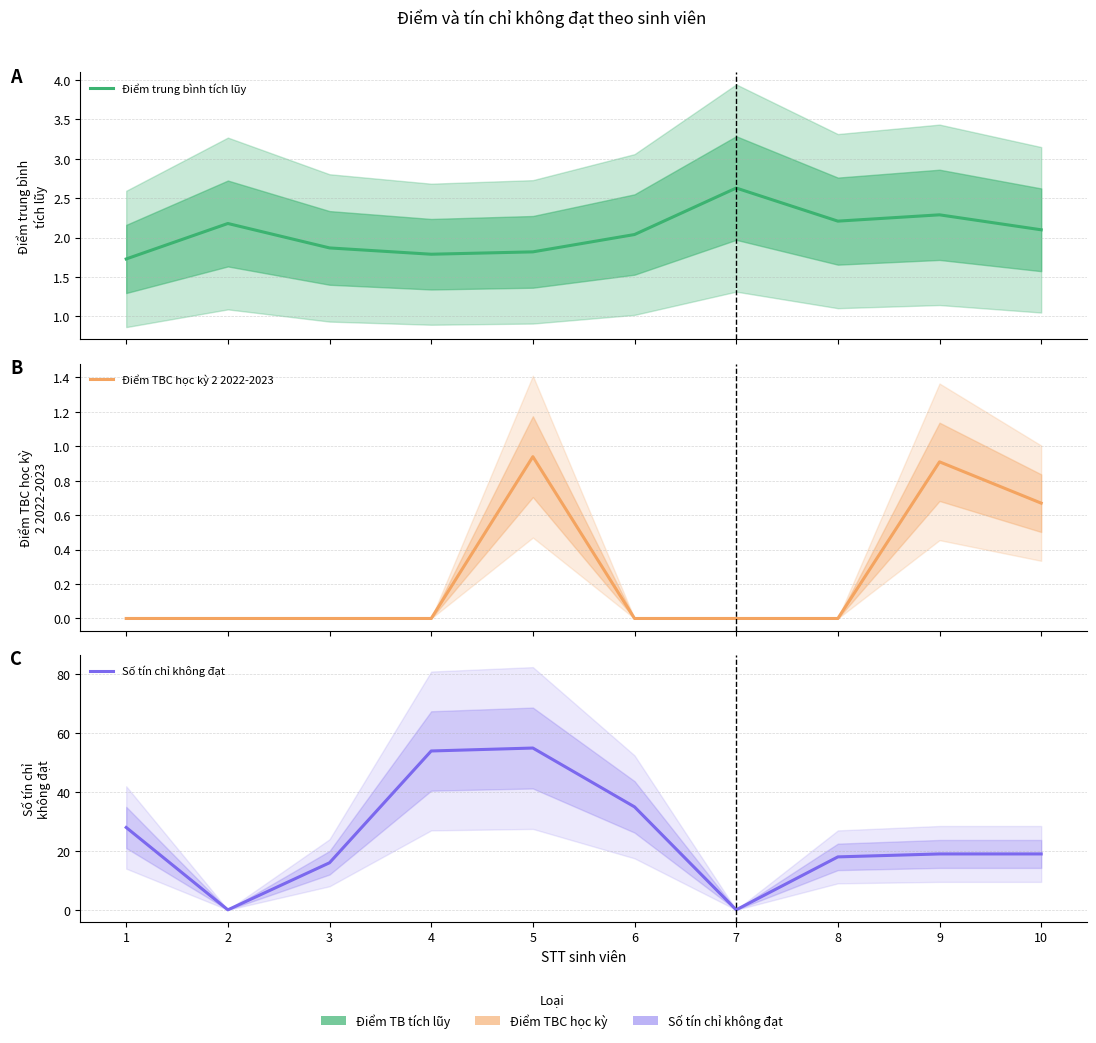

True or false: Số tín chỉ không đạt and Điểm TBC học kỳ 2 2022-2023 intersect in this chart.

False